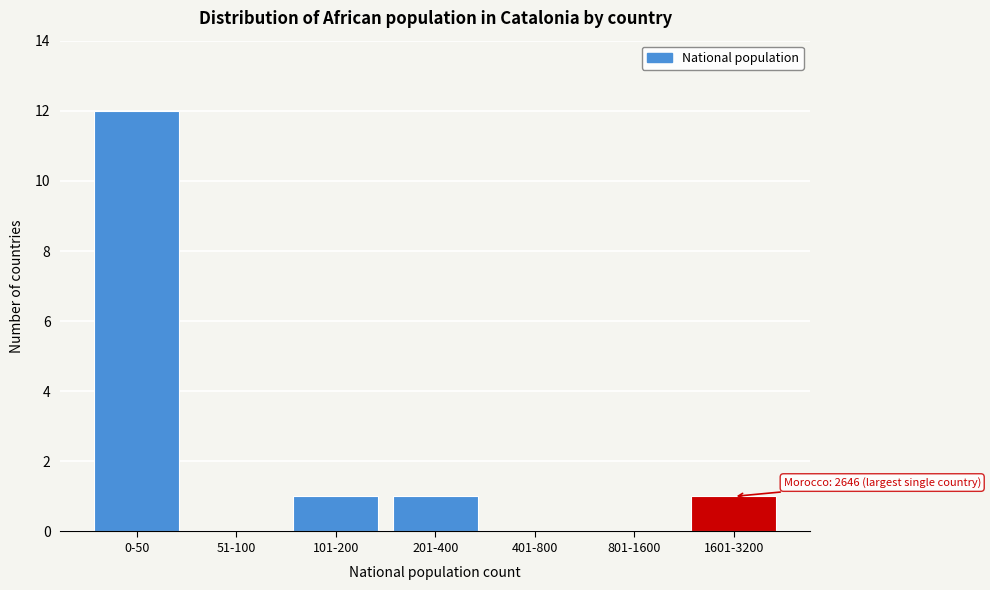

Reading left to right, what are all the values shown in this chart?

0-50=12	51-100=0	101-200=1	201-400=1	401-800=0	801-1600=0	1601-3200=1